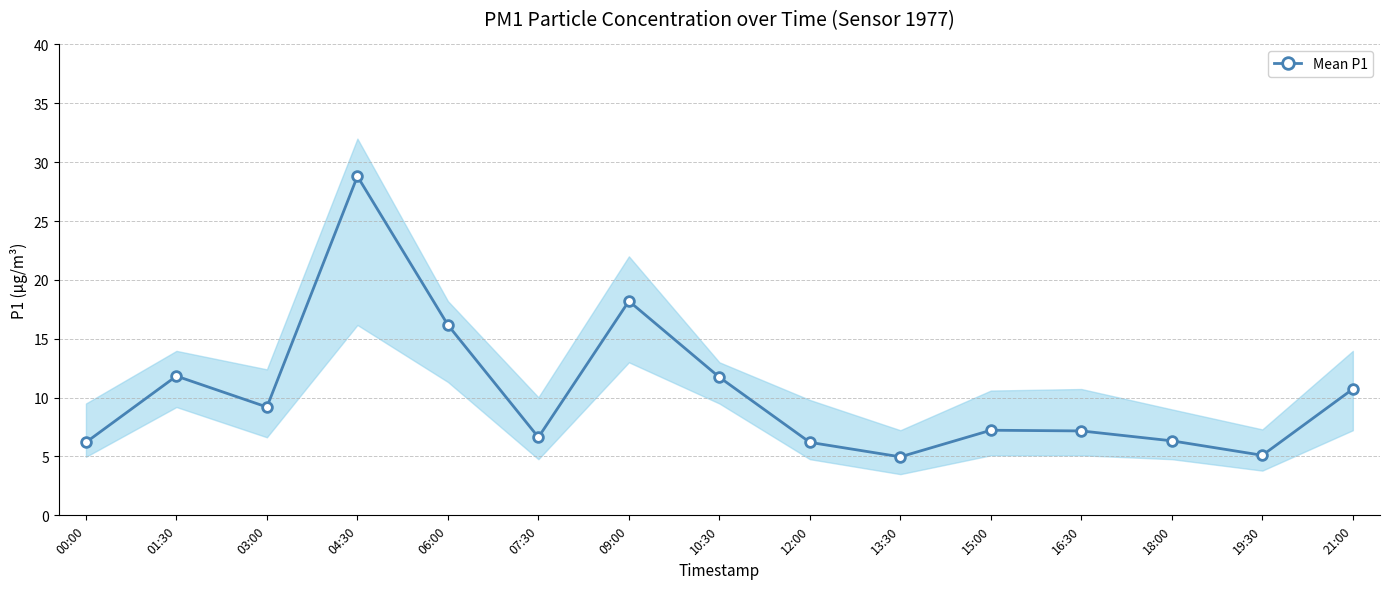

The value at 04:30 is 49.6. True or false?

False